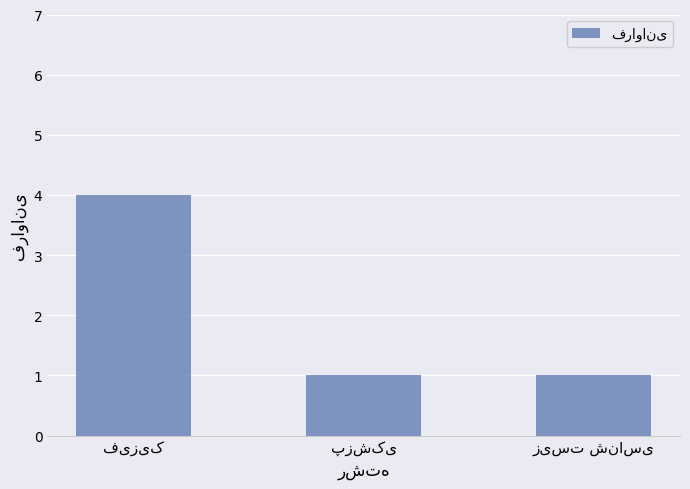

What is the value of the 3rd bar from the left?

1